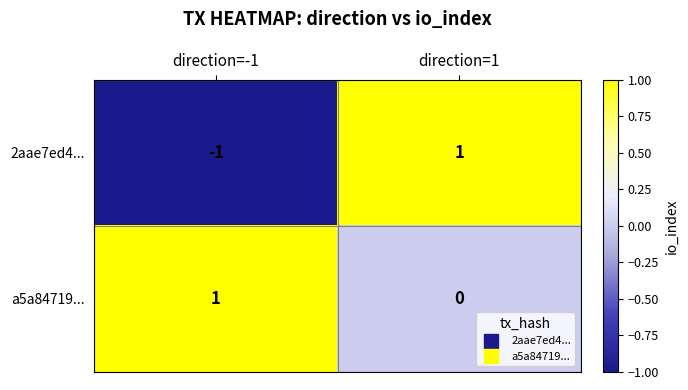

How many positive values does the 2aae7ed4... series have?

1